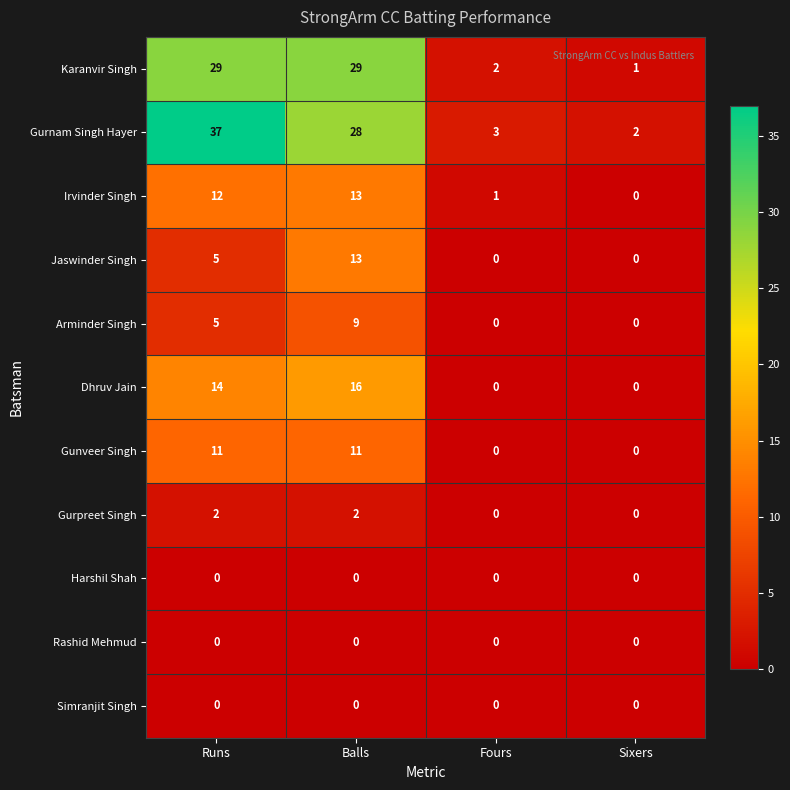

Which series has the largest range (max minus min)?

Gurnam Singh Hayer